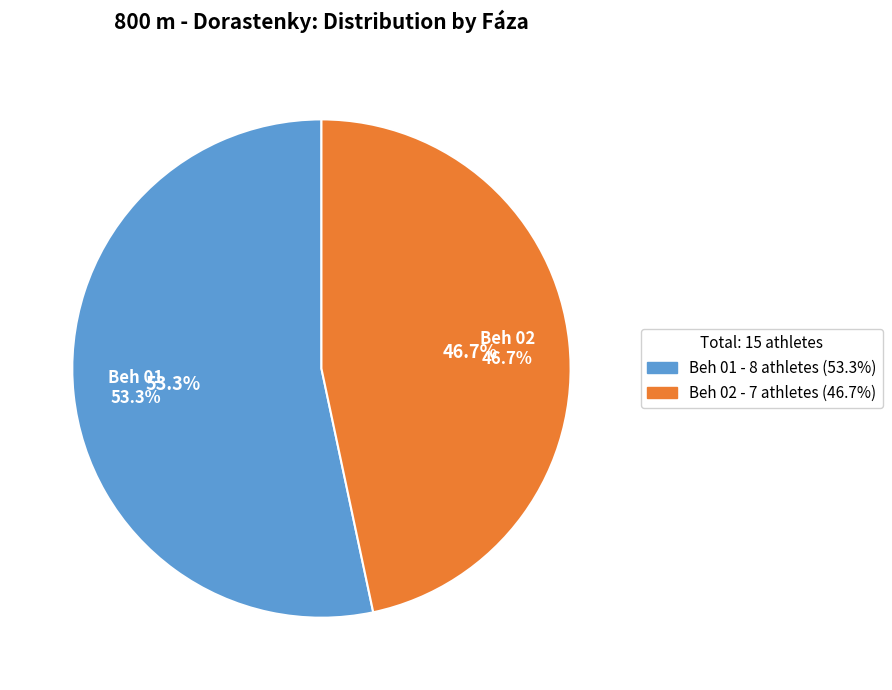

What is the change in value from Beh 01 to Beh 02?

-1